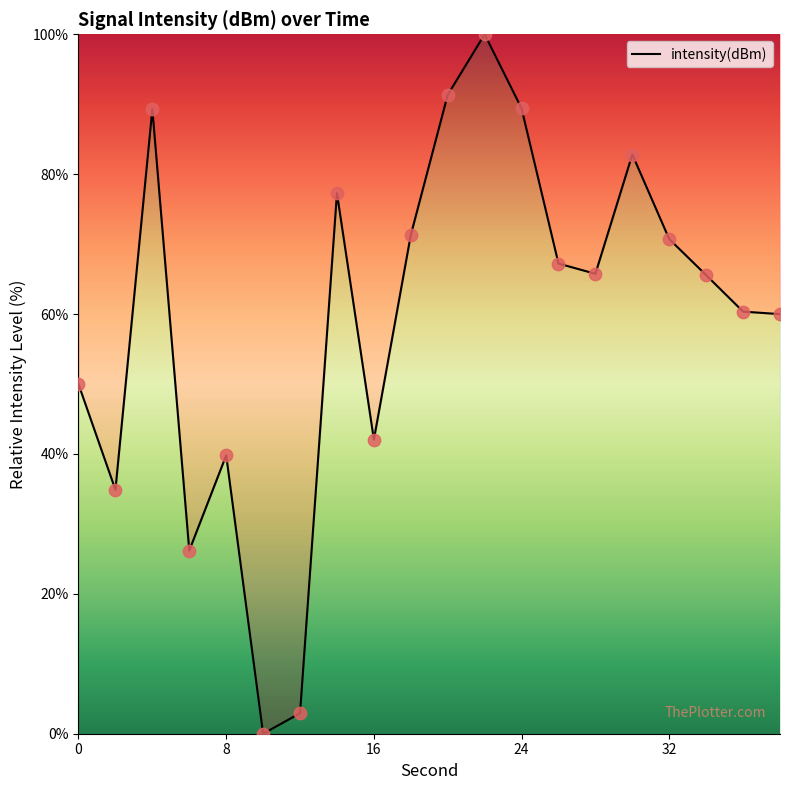

What is the maximum value shown in the chart?

100.0